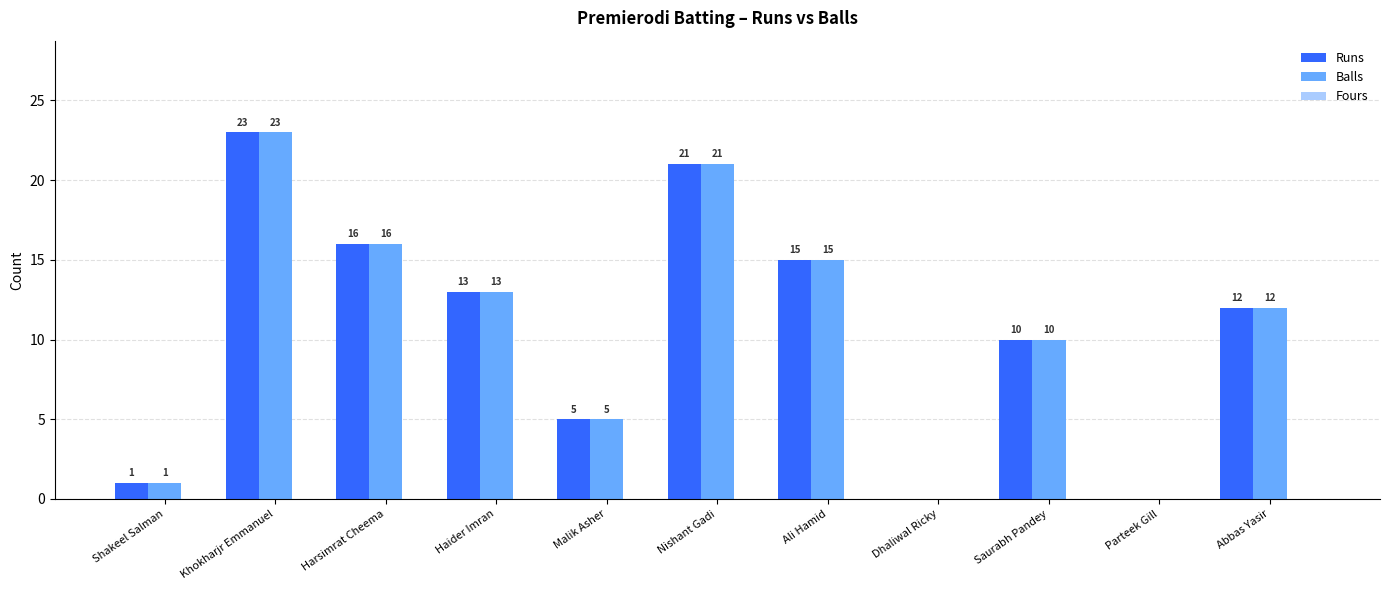

At which label is Balls closest to 11?

Saurabh Pandey